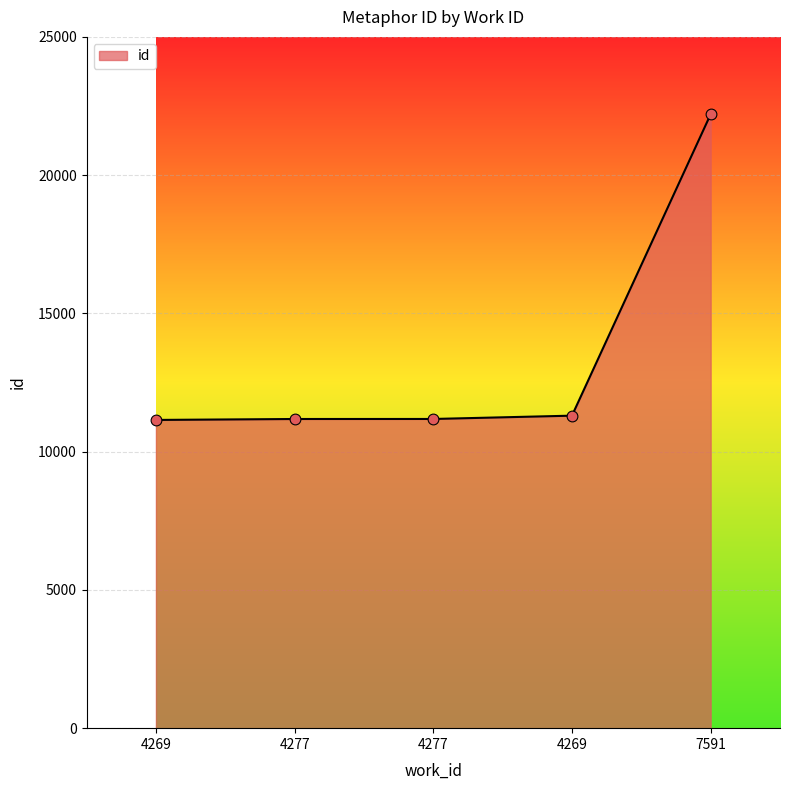

Approximately how many times larger is the value at 4269 compared to 7591?

0.5